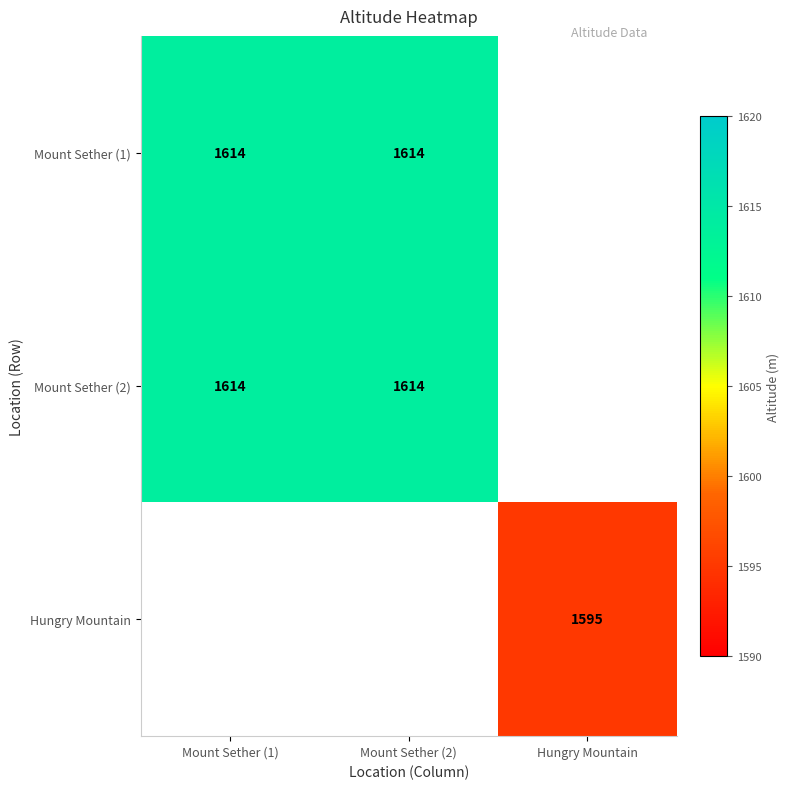

True or false: Mount Sether (1) has a value of 1614 at Mount Sether (1).

True